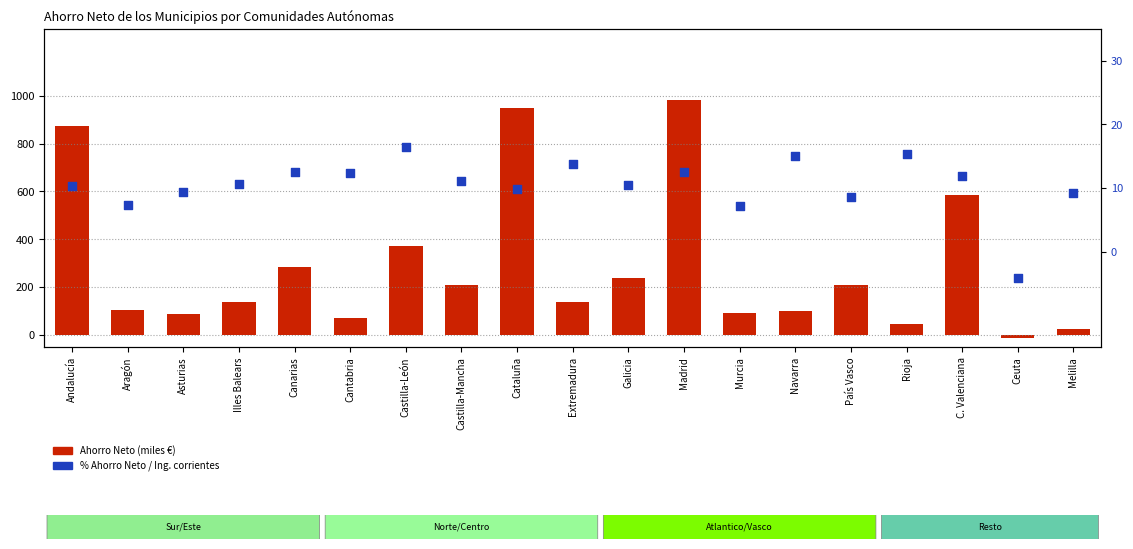

Is the value of % Ahorro Neto / Ing. corrientes at Madrid greater than the value of Ahorro Neto (miles €) at Navarra?

No